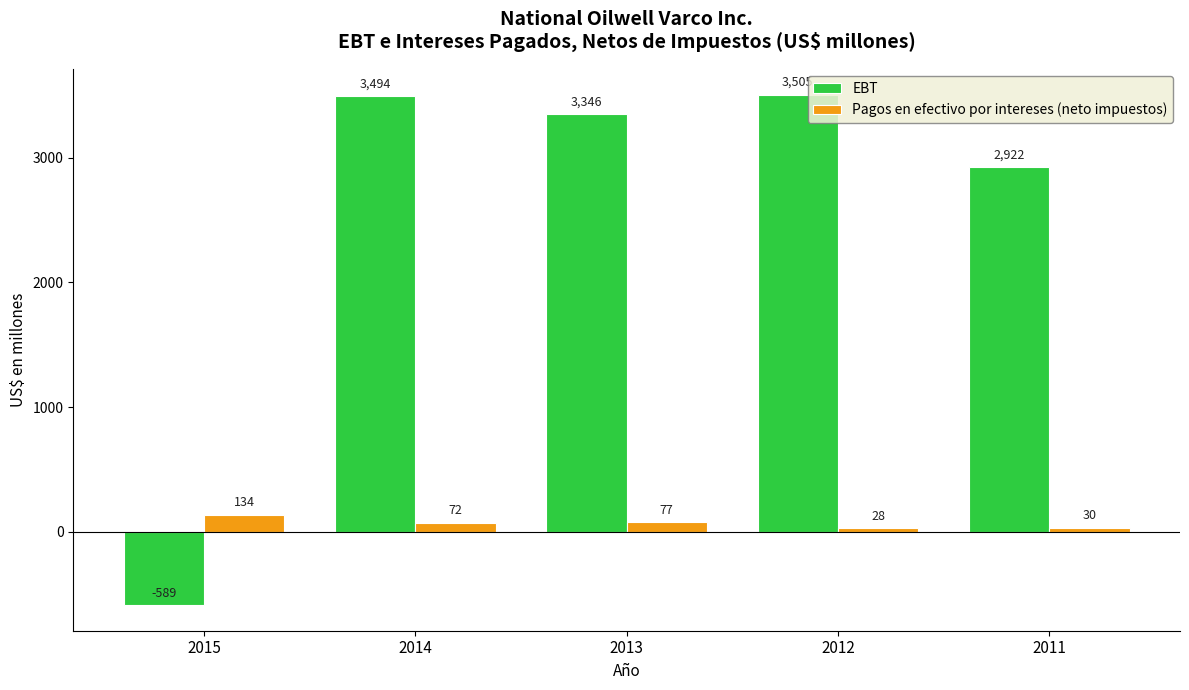

At which label does Pagos en efectivo por intereses (neto impuestos) first exceed 72?

2015